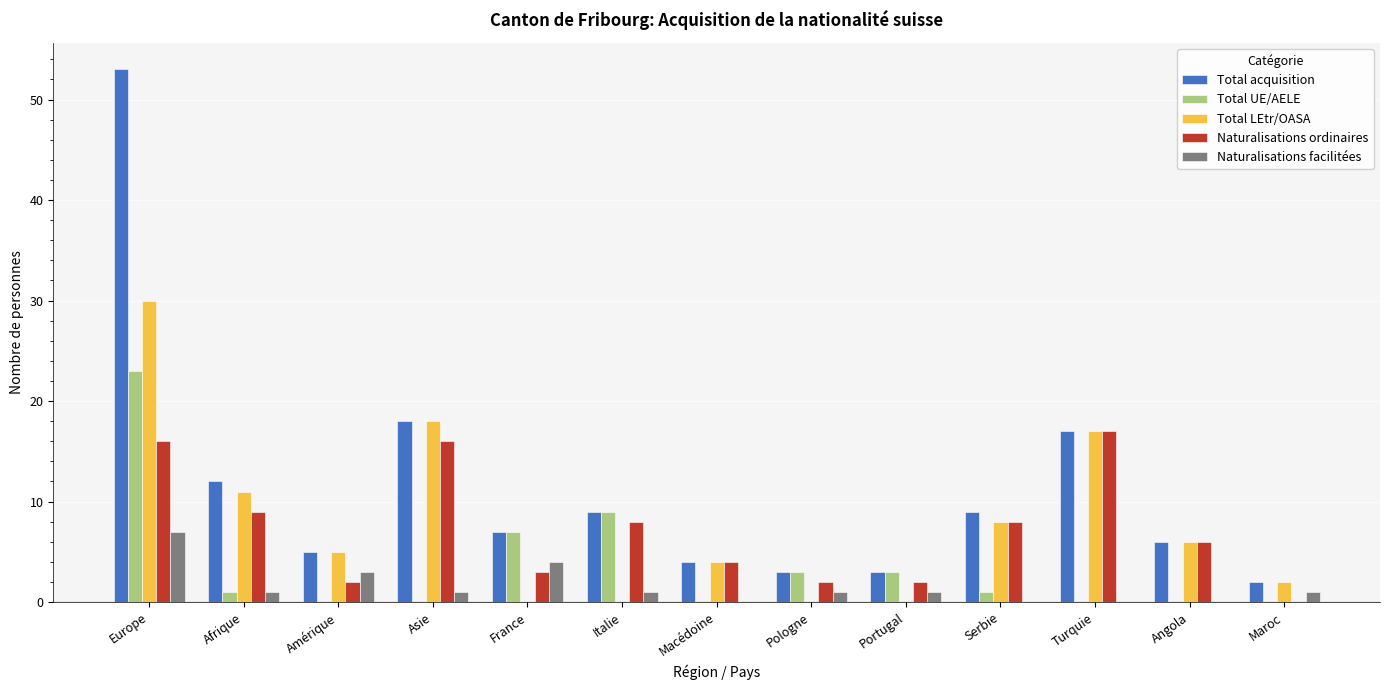

How many groups of bars are there?

13